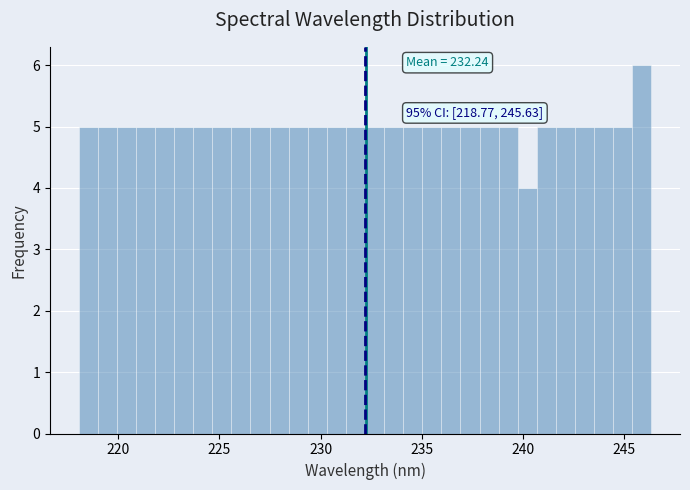

Around what value on the x-axis is the tallest bar? Give the approximate position of its centre, as read against the axis.

246.0